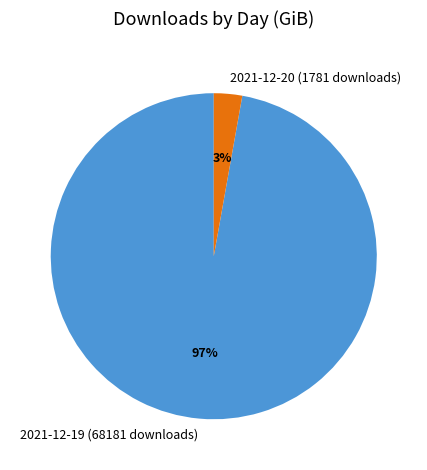

Which category accounts for the majority?

2021-12-19 (68181 downloads)